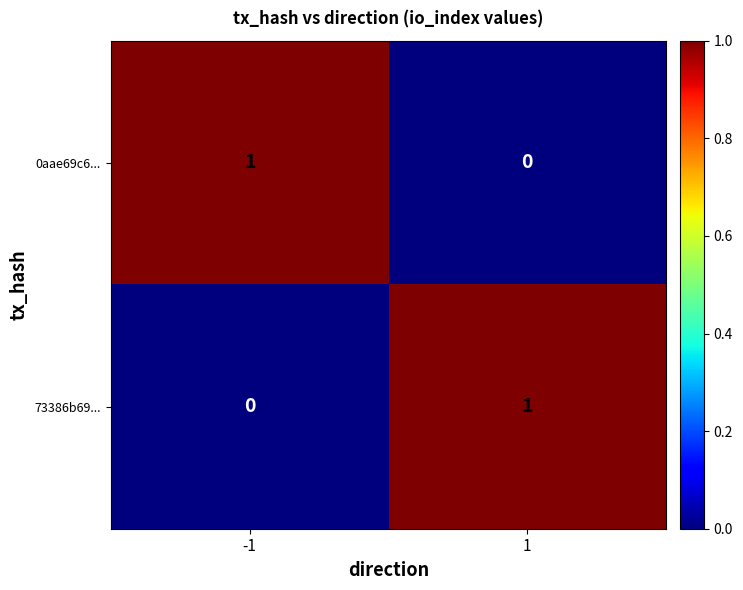

Rank the series at -1 from lowest to highest value.

73386b69..., 0aae69c6...